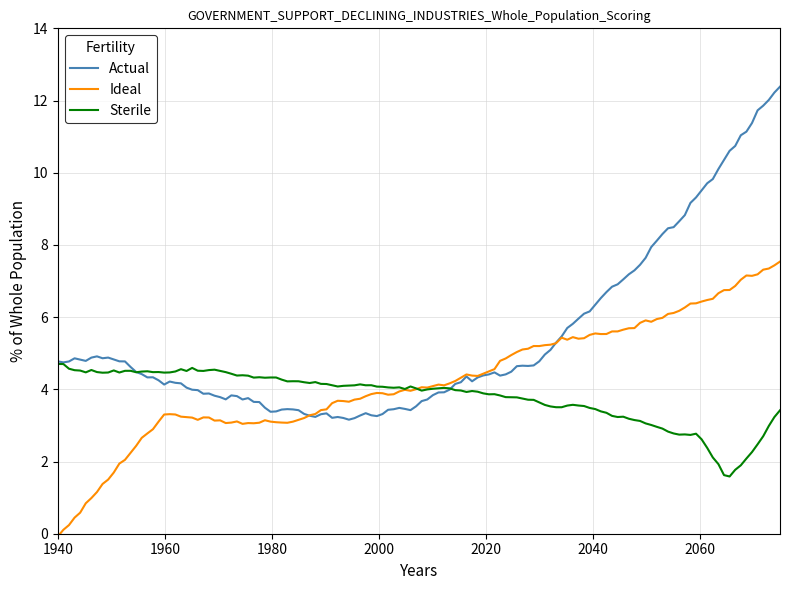

List the series in order of their peak value, lowest first.

Sterile, Ideal, Actual